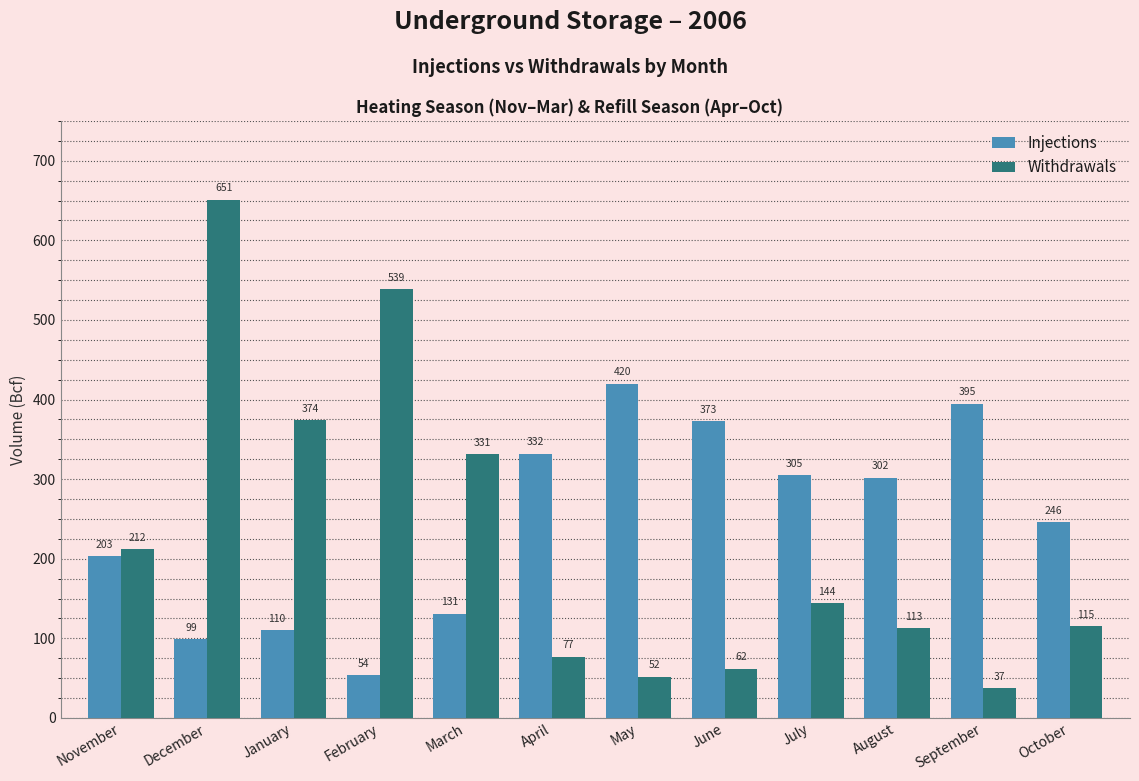

What is the average value of the Withdrawals series?

226